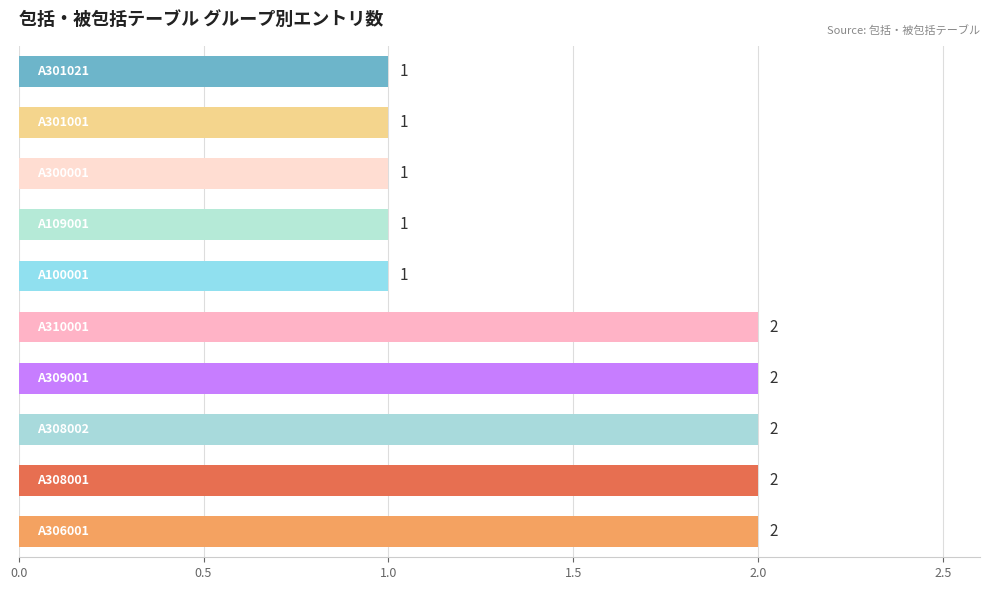

What is the sum of all values?

15